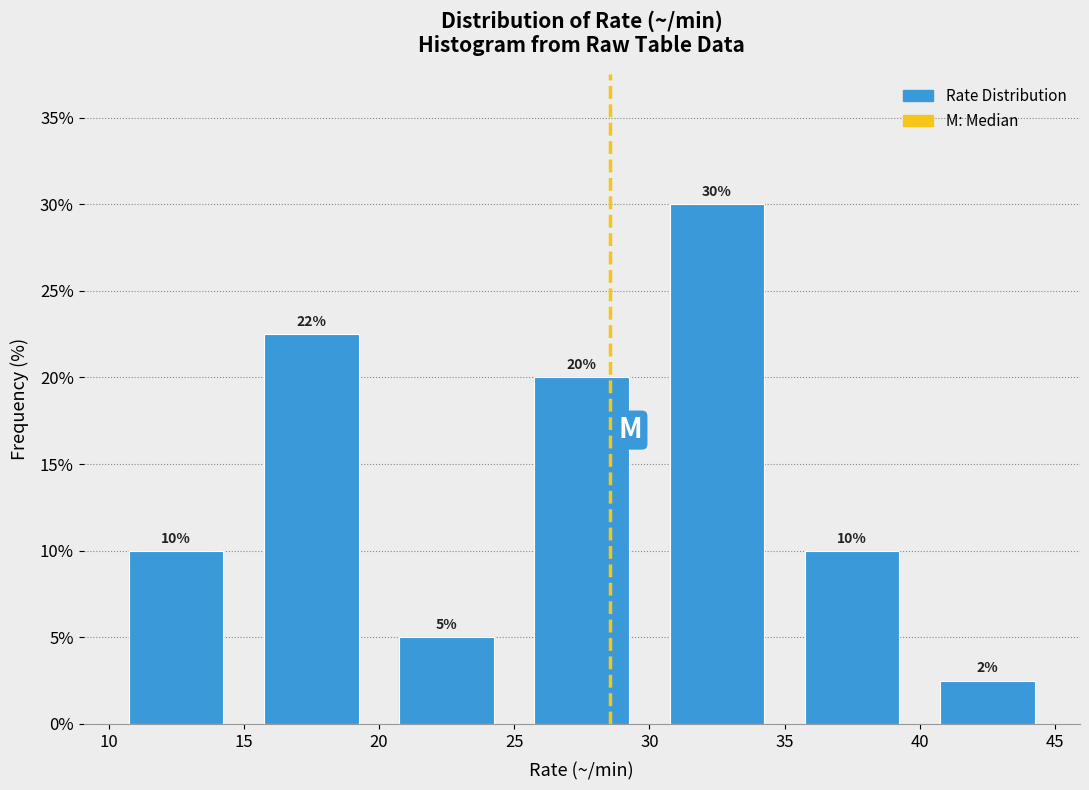

Which range on the x-axis has the tallest bar?

30 to 35